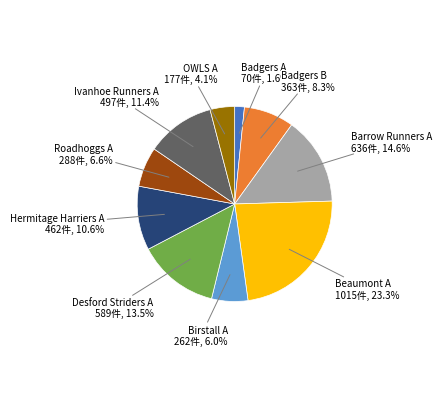

Does any single category account for the majority?

No